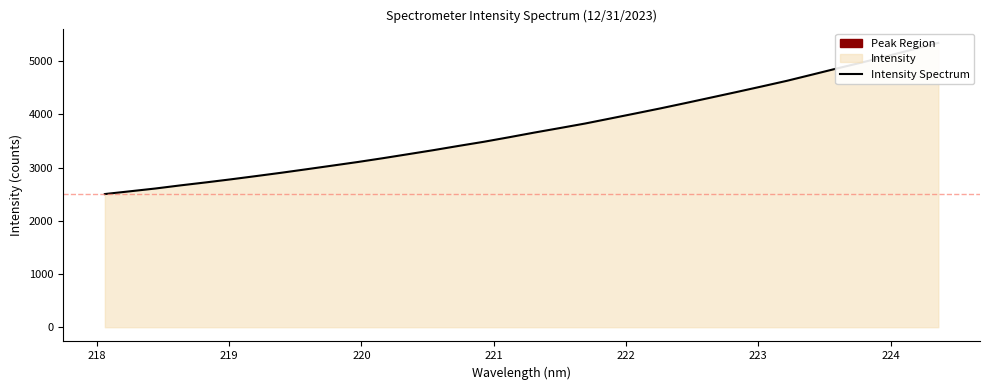

Does the chart have visible grid lines?

No